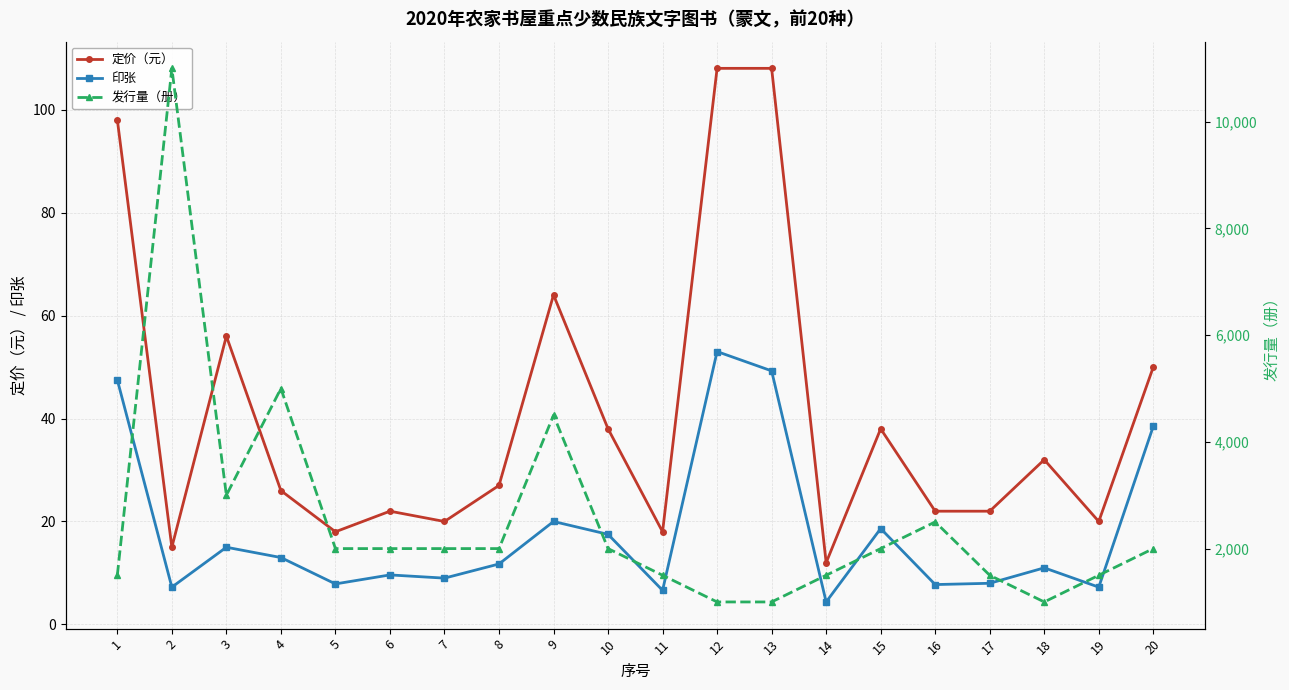

Does the chart display data point markers on the line(s)?

Yes